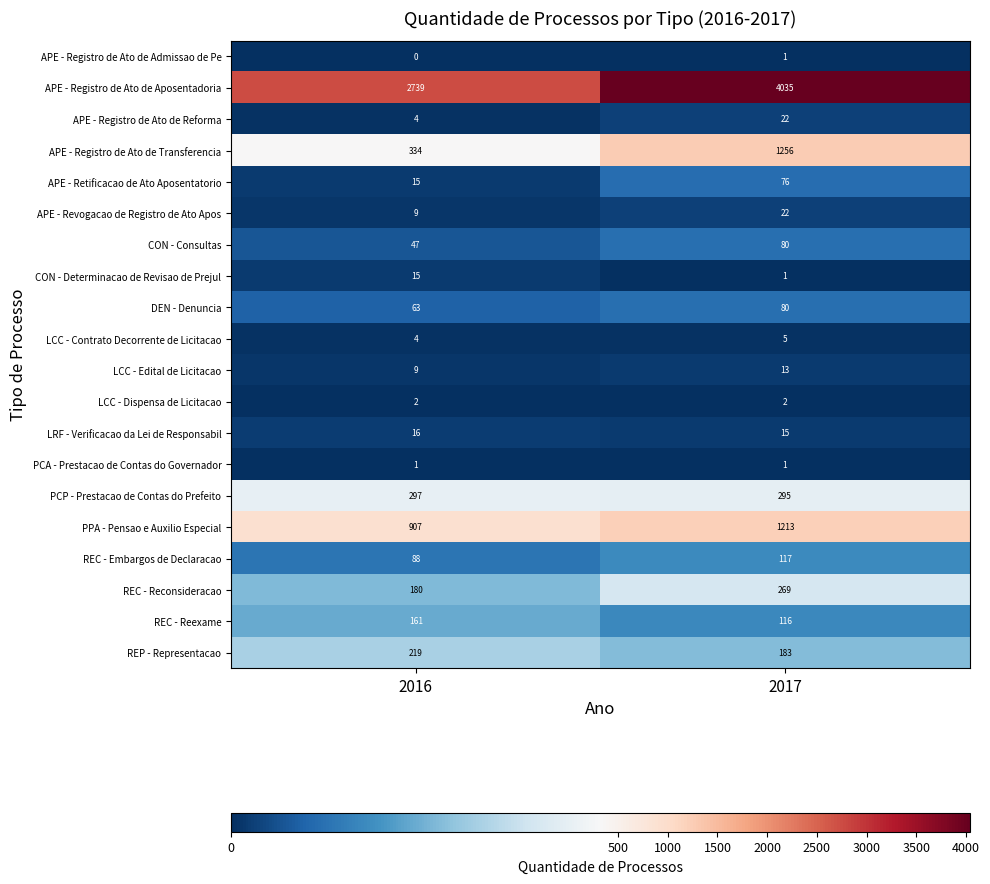

Which series has the largest total across all categories?

APE - Registro de Ato de Aposentadoria